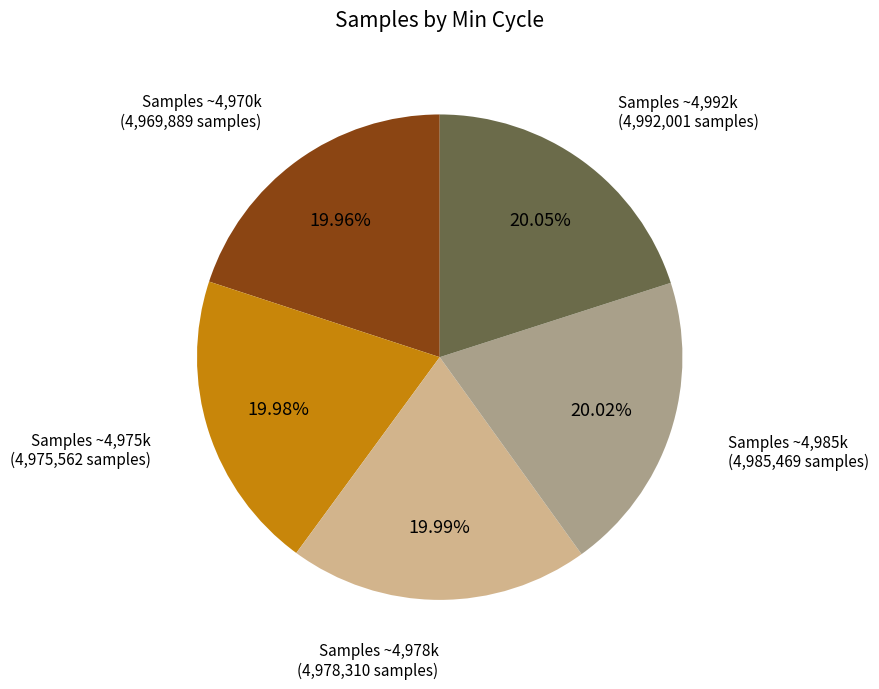

Is there a majority slice in this chart?

No